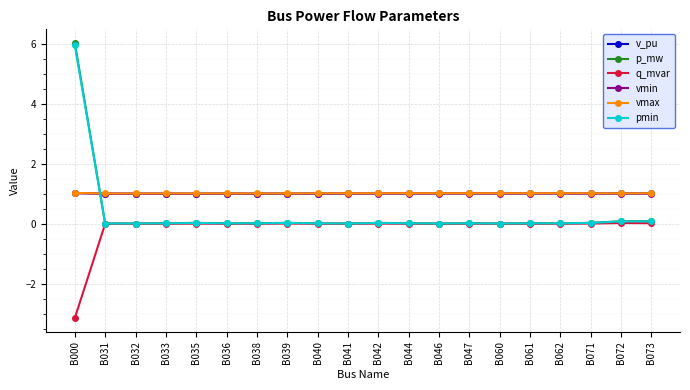

At which category is the sum across all series the highest?

B000